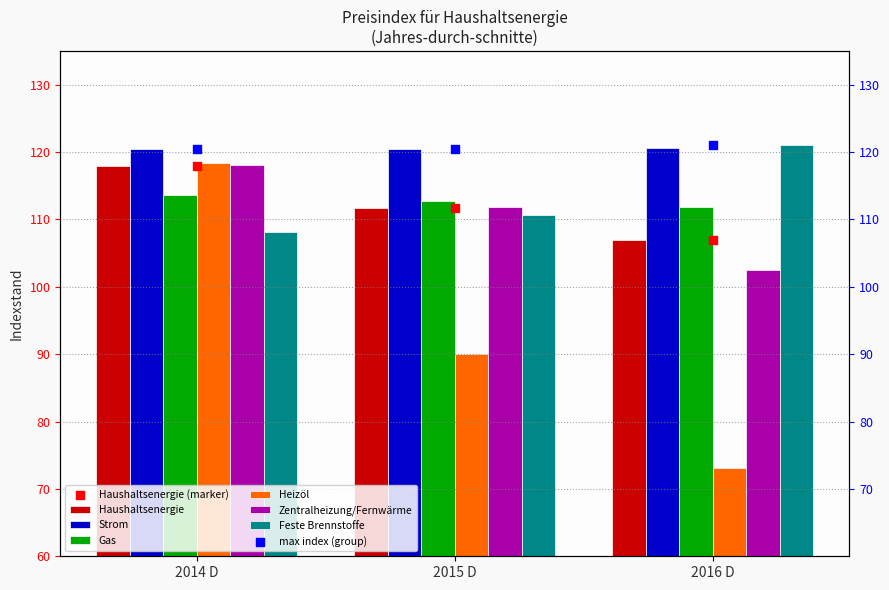

What are all the series names shown in the legend?

Haushaltsenergie, Strom, Gas, Heizöl, Zentralheizung/Fernwärme, Feste Brennstoffe